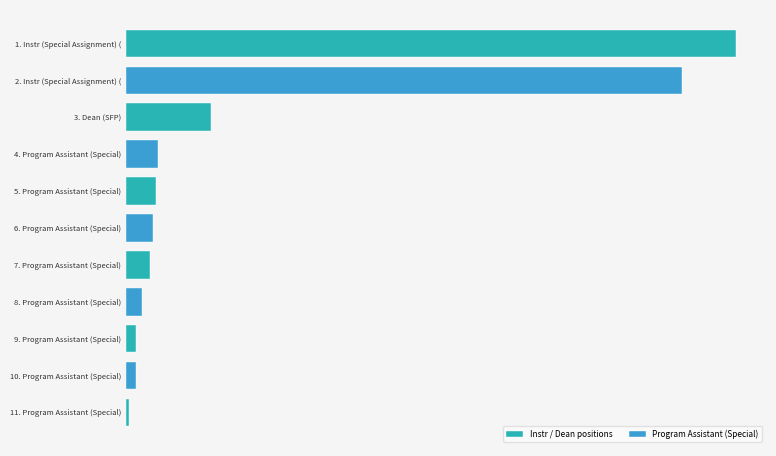

Rank the categories by value from highest to lowest.

Instr (Special Assignment) (SFP), Instr (Special Assignment) (SFP), Dean (SFP), Program Assistant (Special), Program Assistant (Special), Program Assistant (Special), Program Assistant (Special), Program Assistant (Special), Program Assistant (Special), Program Assistant (Special), Program Assistant (Special)